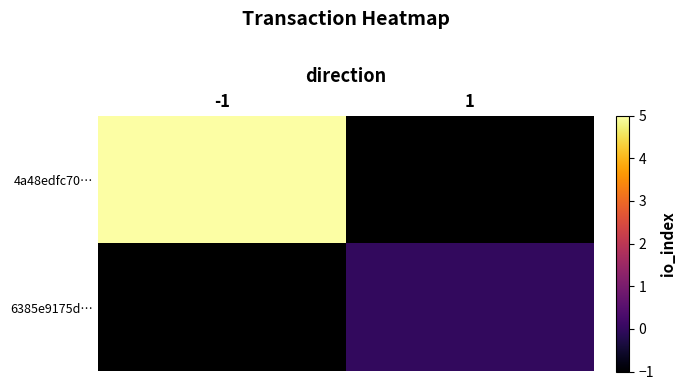

What is the maximum value shown in the chart?

5.0